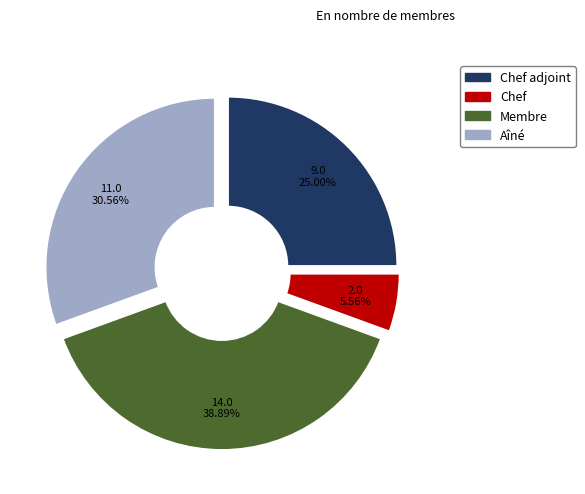

Approximately how many times larger is the value at Membre compared to Chef?

7.0